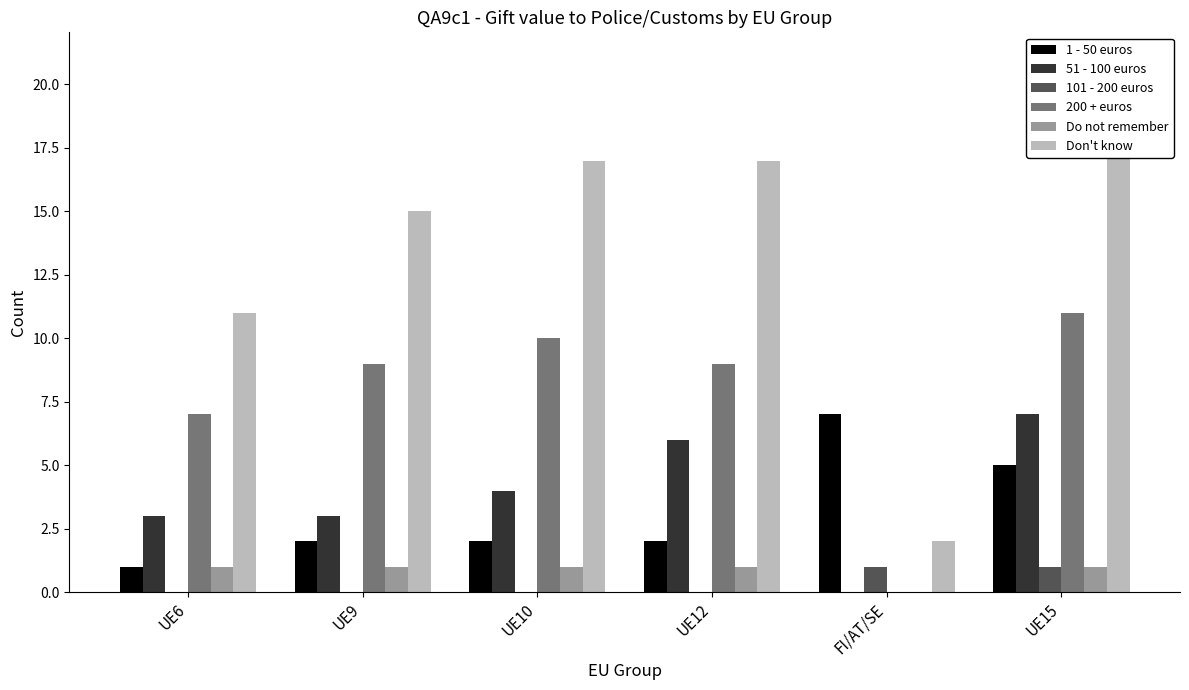

True or false: 51 - 100 euros has a value of 12 at UE15.

False